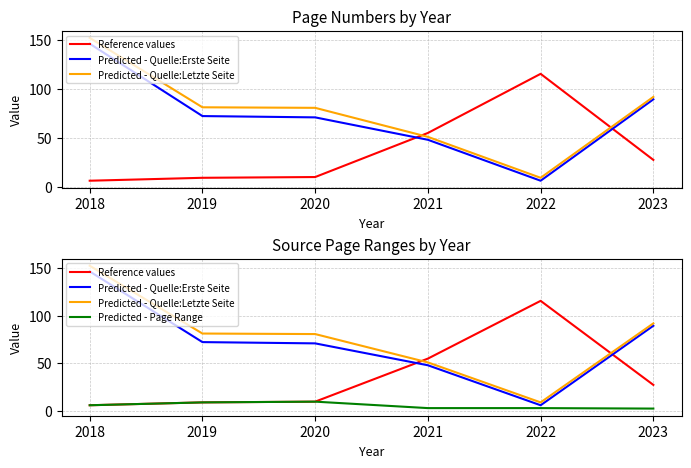

True or false: Predicted - Quelle:Erste Seite and Predicted - Page Range cross at least once.

False